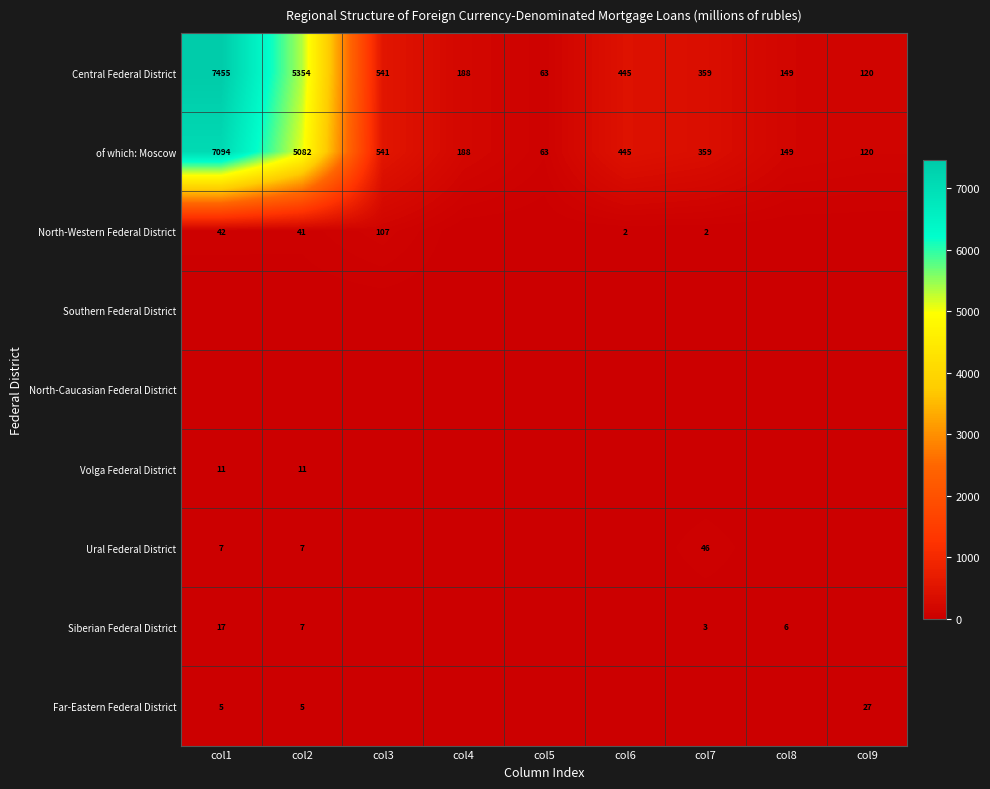

At how many categories does at least one series exceed 606?

2